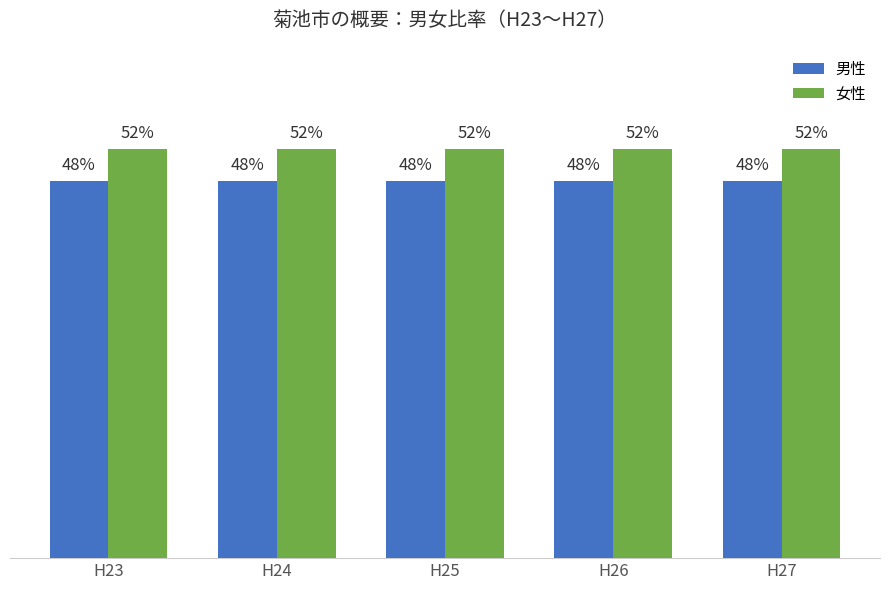

Which series has the largest total across all categories?

女性